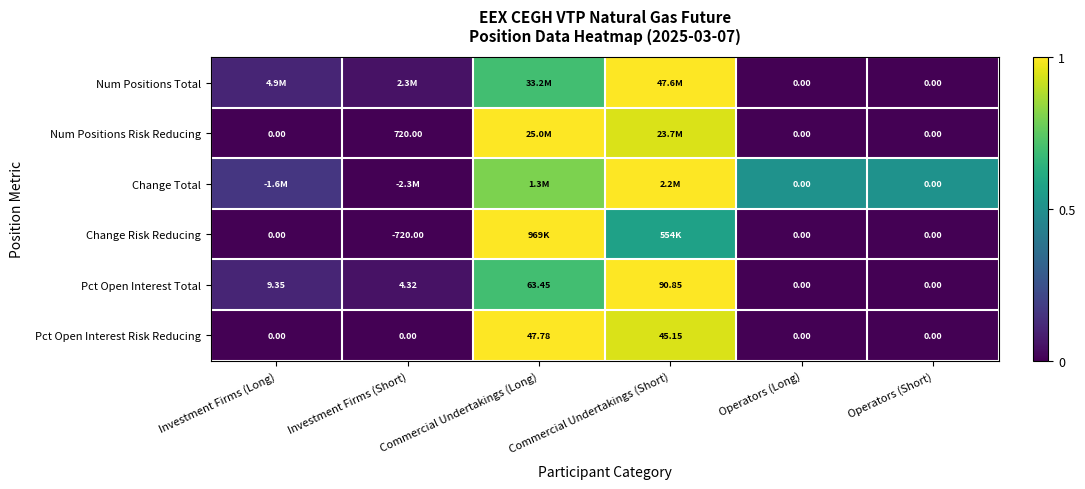

Count the number of categories in the chart.

6